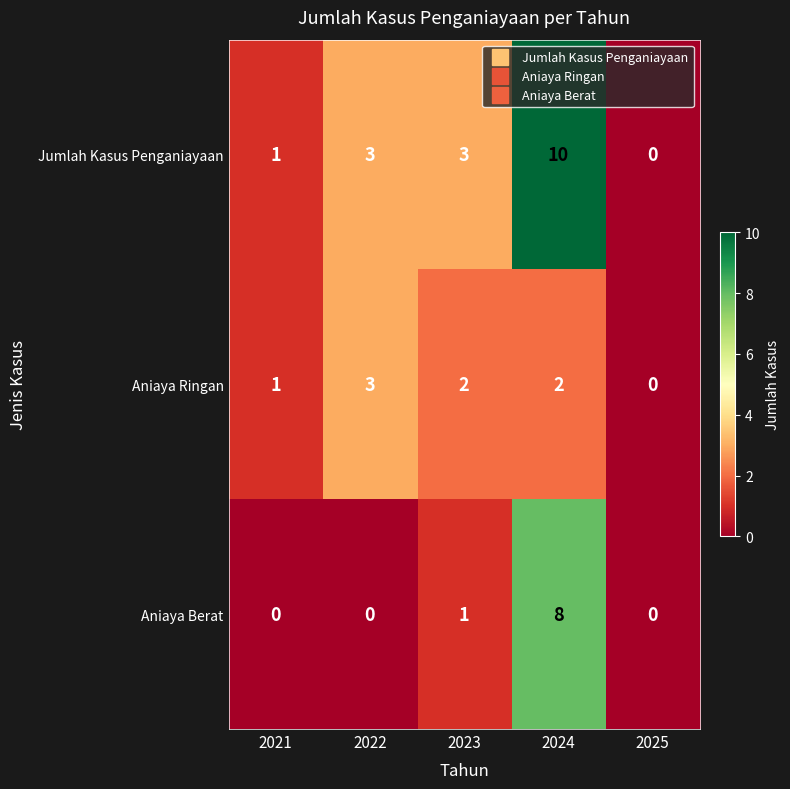

Which series has the largest total across all categories?

Jumlah Kasus Penganiayaan